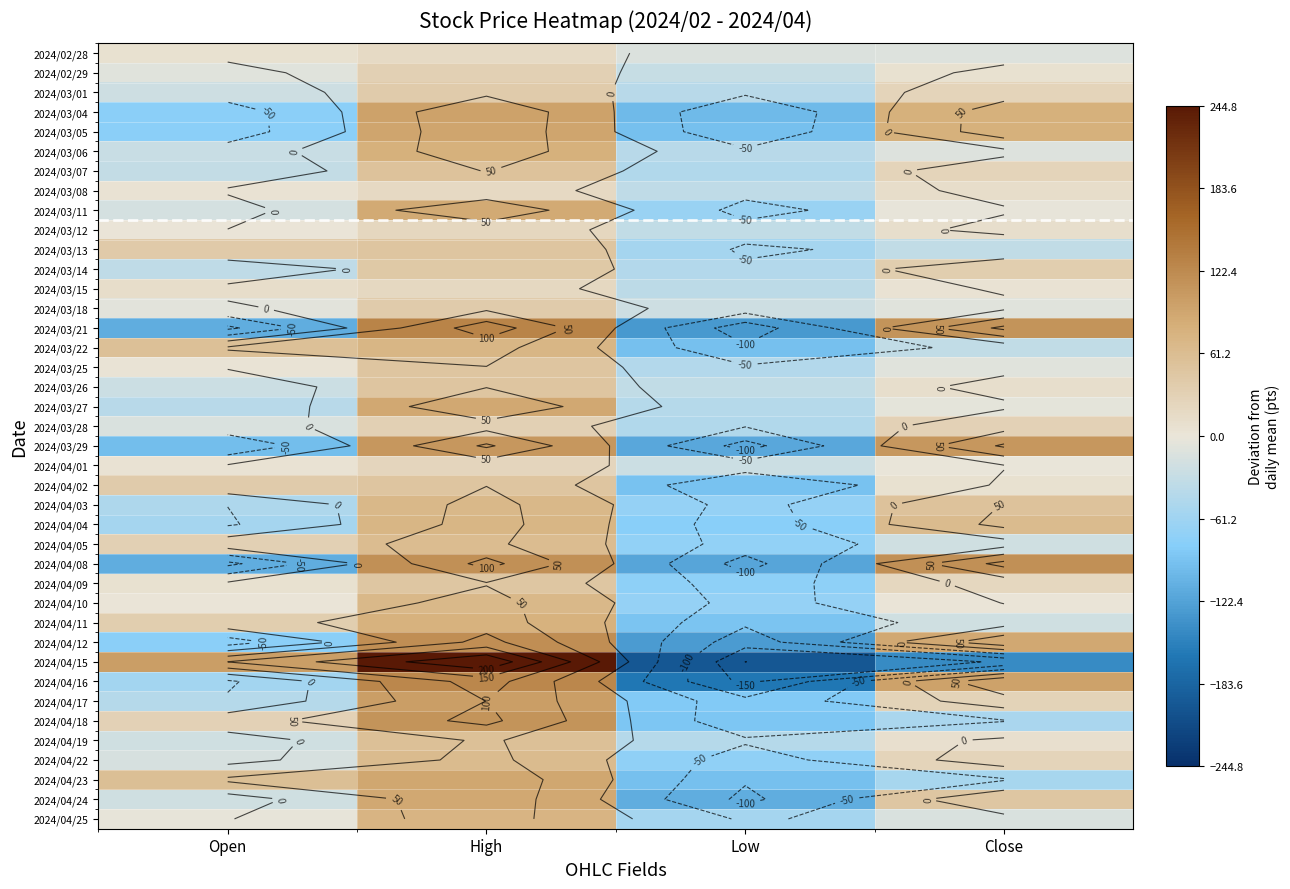

Rank the series by their maximum value, from highest to lowest.

2024/04/15, 2024/03/21, 2024/04/16, 2024/04/12, 2024/04/08, 2024/04/18, 2024/03/29, 2024/04/17, 2024/03/04, 2024/03/05, 2024/04/23, 2024/03/27, 2024/04/24, 2024/03/11, 2024/03/06, 2024/04/11, 2024/04/25, 2024/04/04, 2024/03/22, 2024/04/10, 2024/04/03, 2024/04/22, 2024/04/05, 2024/04/19, 2024/03/07, 2024/03/25, 2024/04/02, 2024/03/26, 2024/03/13, 2024/04/09, 2024/03/14, 2024/03/18, 2024/03/01, 2024/03/28, 2024/02/29, 2024/04/01, 2024/03/12, 2024/03/15, 2024/03/08, 2024/02/28